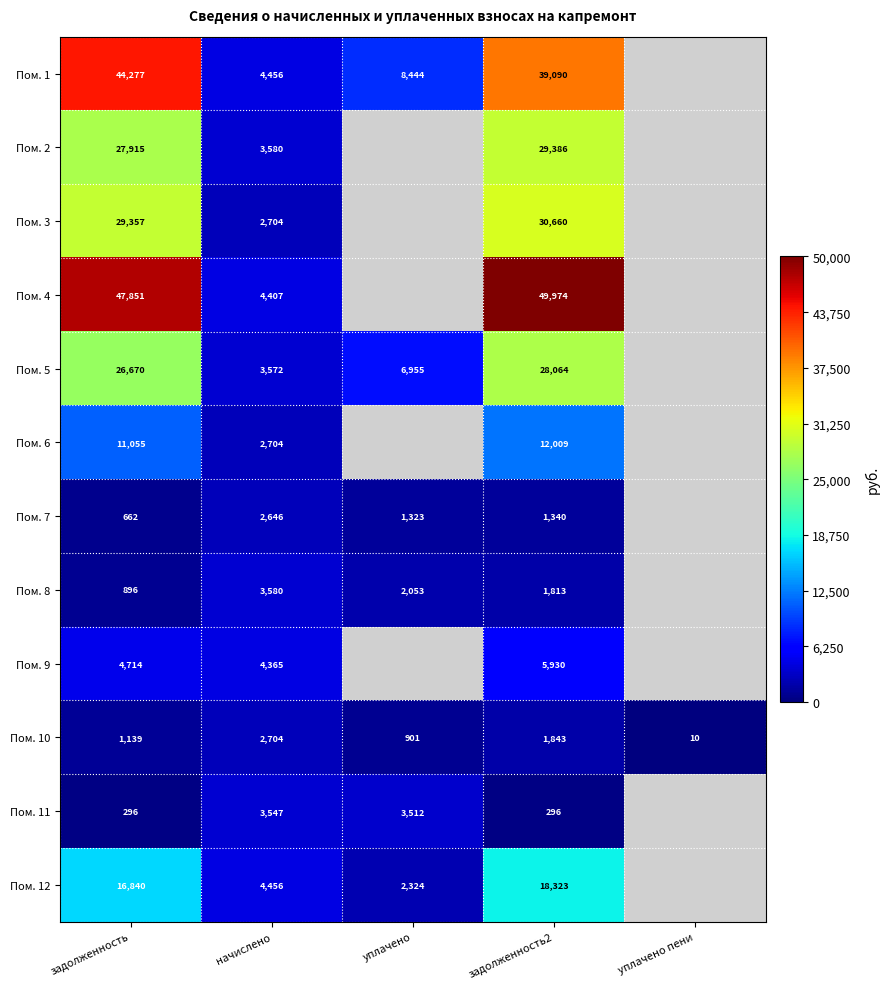

Is the value of Пом. 5 at задолженность greater than the value of Пом. 11 at задолженность2?

Yes